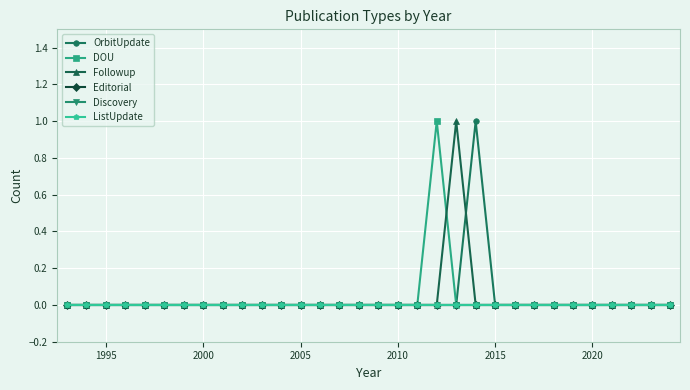

True or false: Discovery has more than 2 interior local peaks.

False